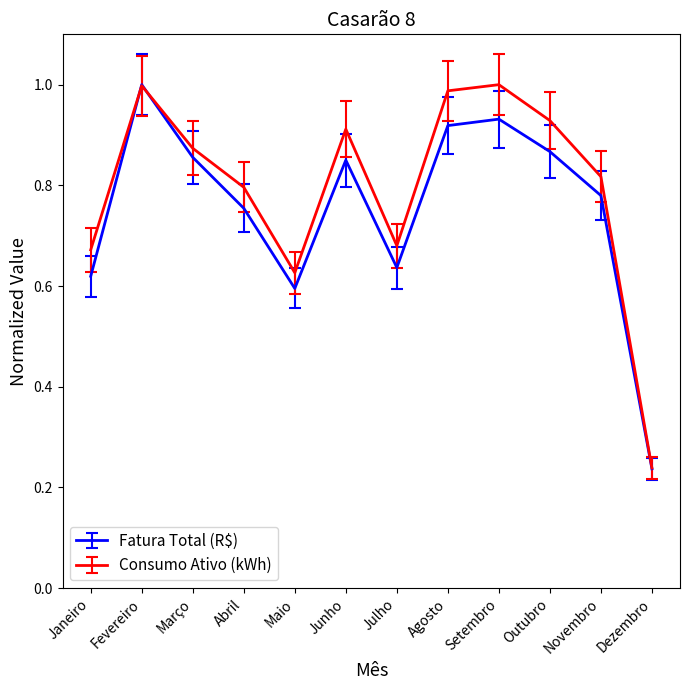

What position from the right is Junho?

7